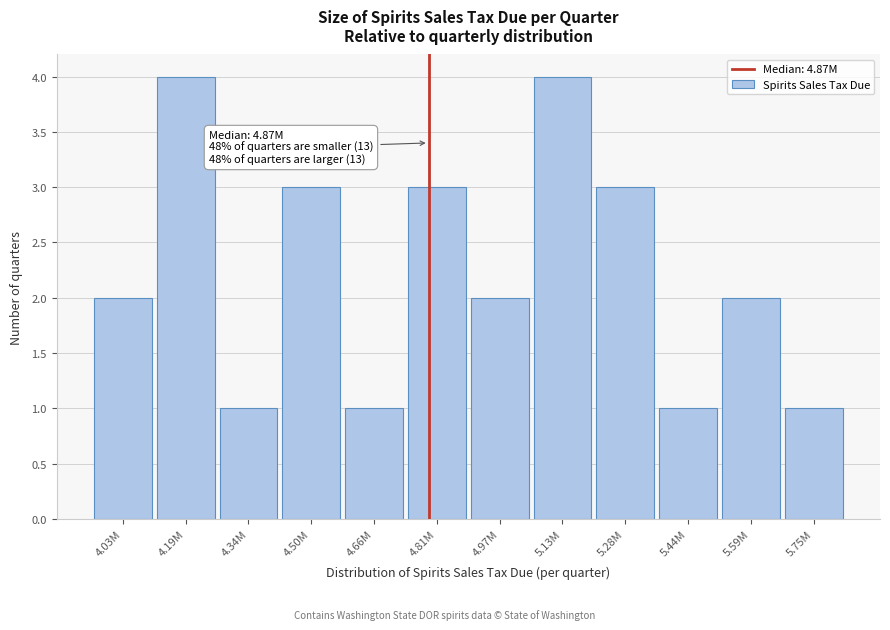

Reading right to left, what are all the values shown in this chart?

5.75M=1	5.59M=2	5.44M=1	5.28M=3	5.13M=4	4.97M=2	4.81M=3	4.66M=1	4.50M=3	4.34M=1	4.19M=4	4.03M=2